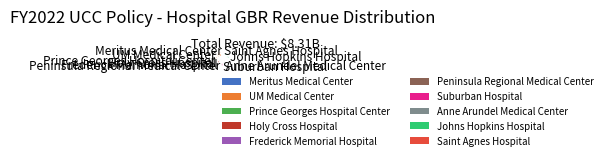

How many segments does this pie chart have?

10